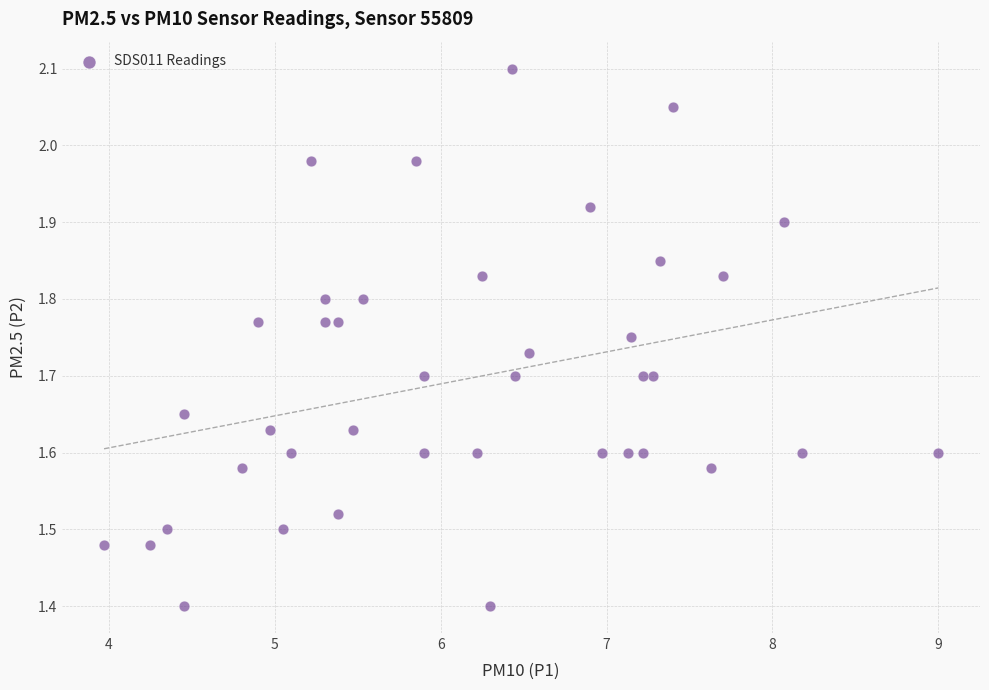

What is the range of Y values (max minus min)?

0.7